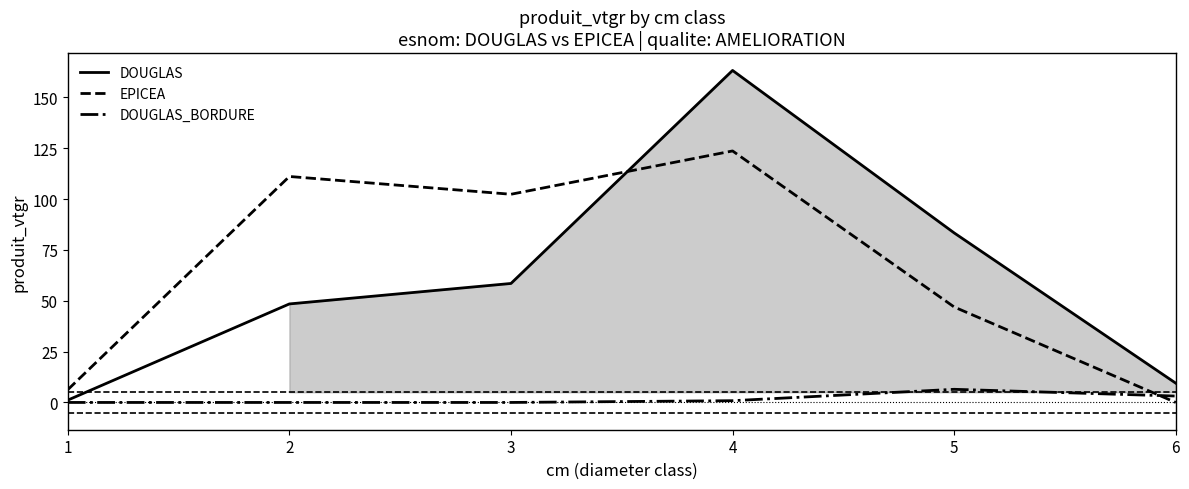

Which series has the widest spread of values?

DOUGLAS